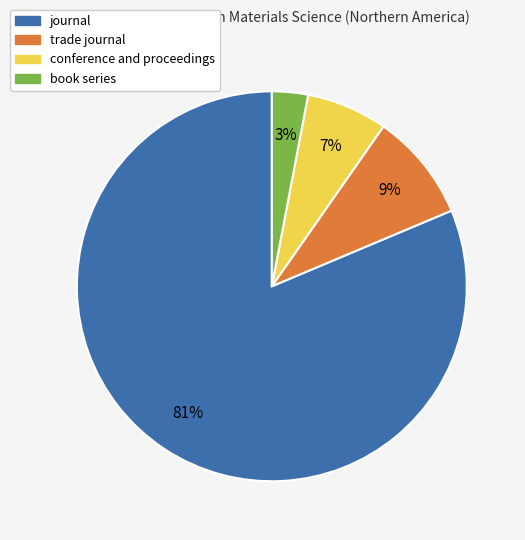

To the nearest percent, what is the combined percentage of conference and proceedings and book series?

10%